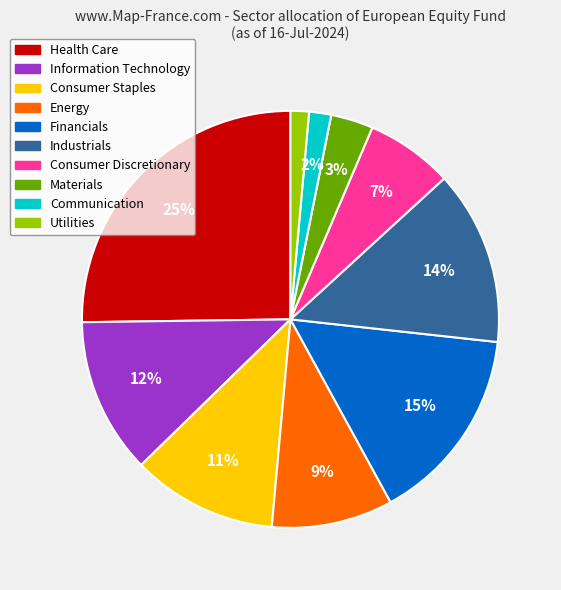

What percentage is the Communication slice, to the nearest percent?

2%